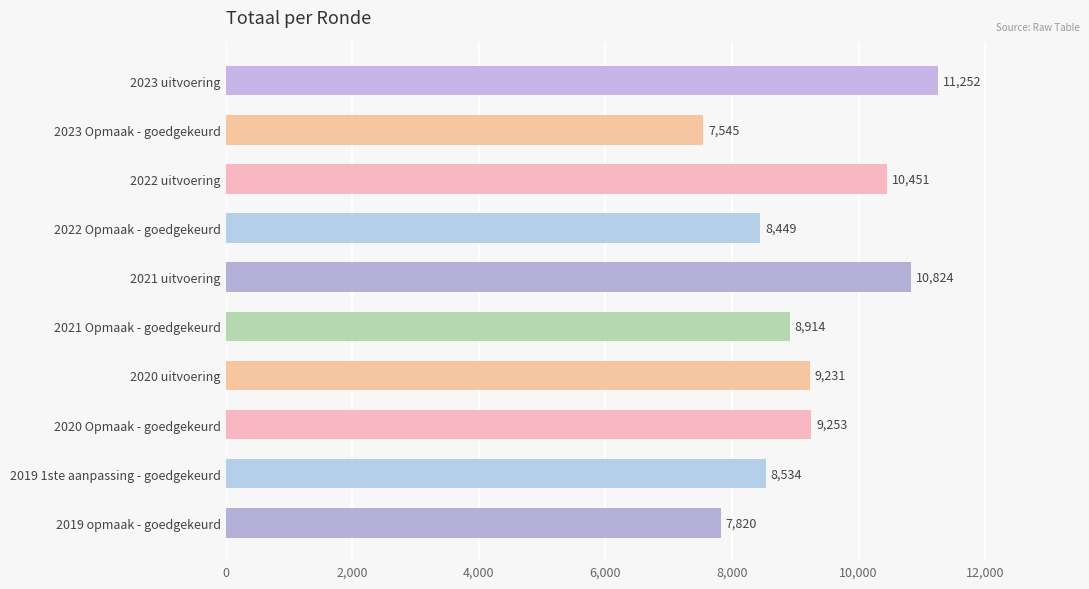

Which has a higher value, 2022 uitvoering or 2022 Opmaak - goedgekeurd?

2022 uitvoering